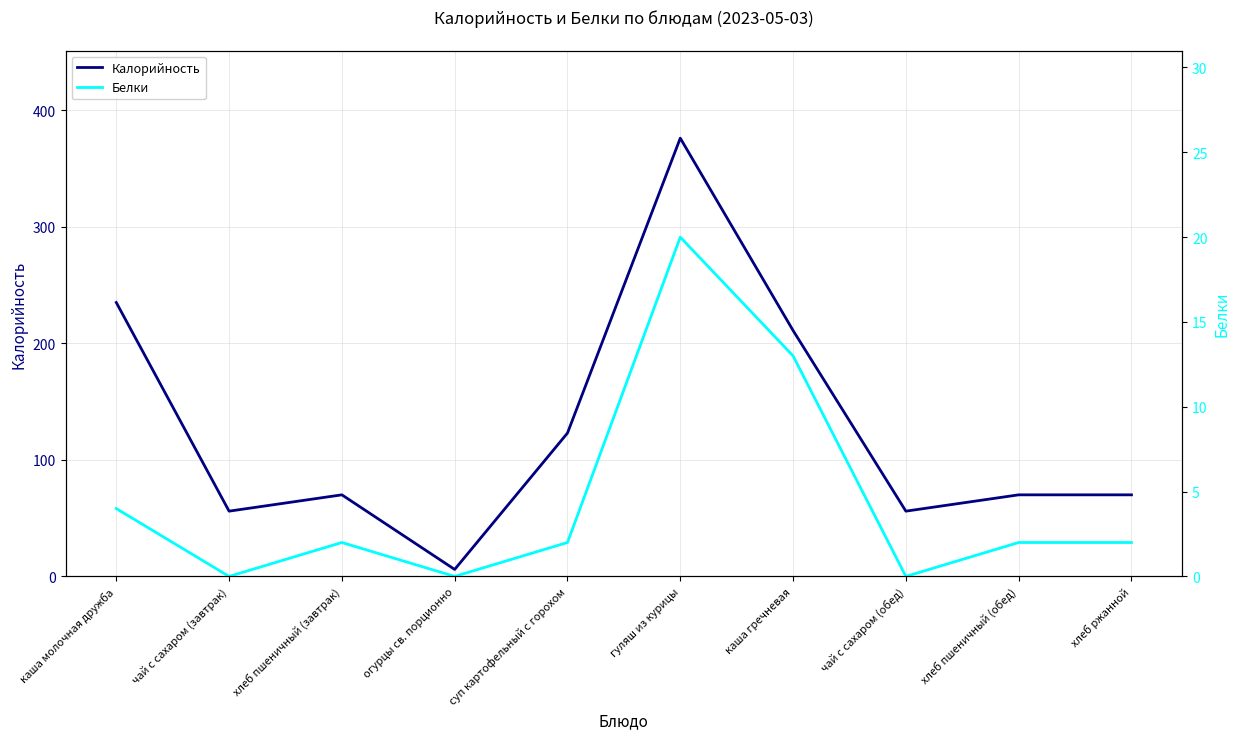

True or false: Белки and Калорийность intersect in this chart.

False